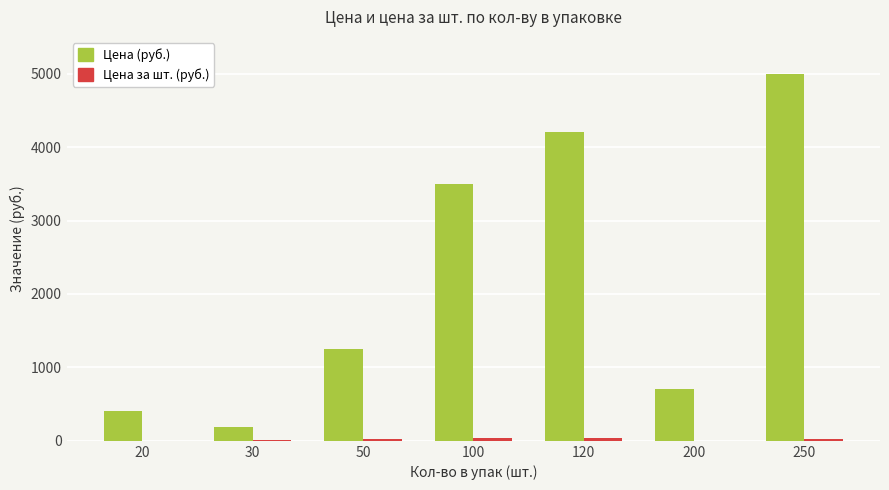

Are the bars horizontal?

No